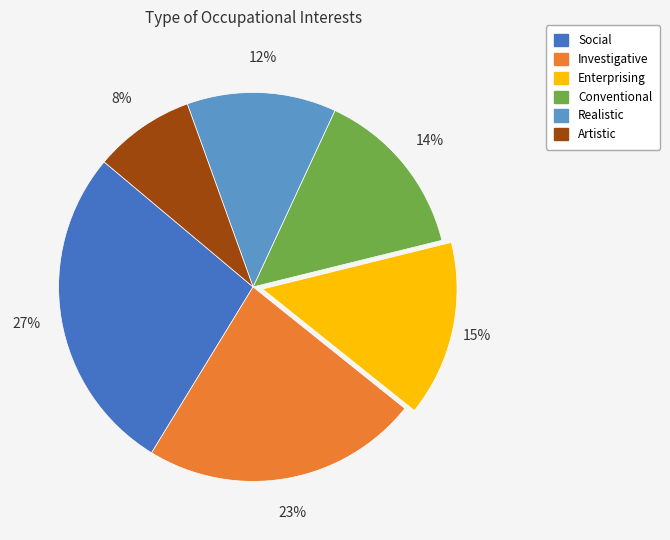

To the nearest percent, what is the average slice percentage?

17%